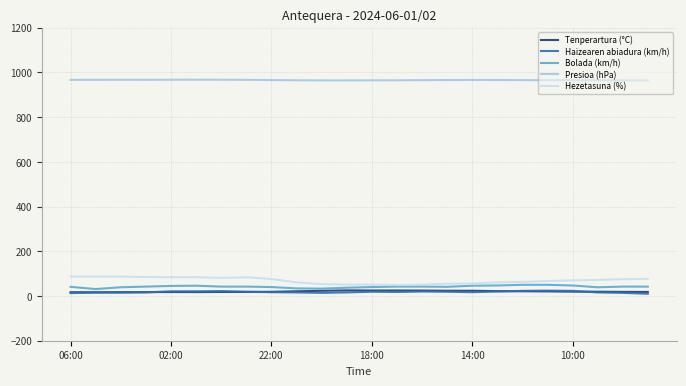

Which series has the largest range (max minus min)?

Hezetasuna (%)